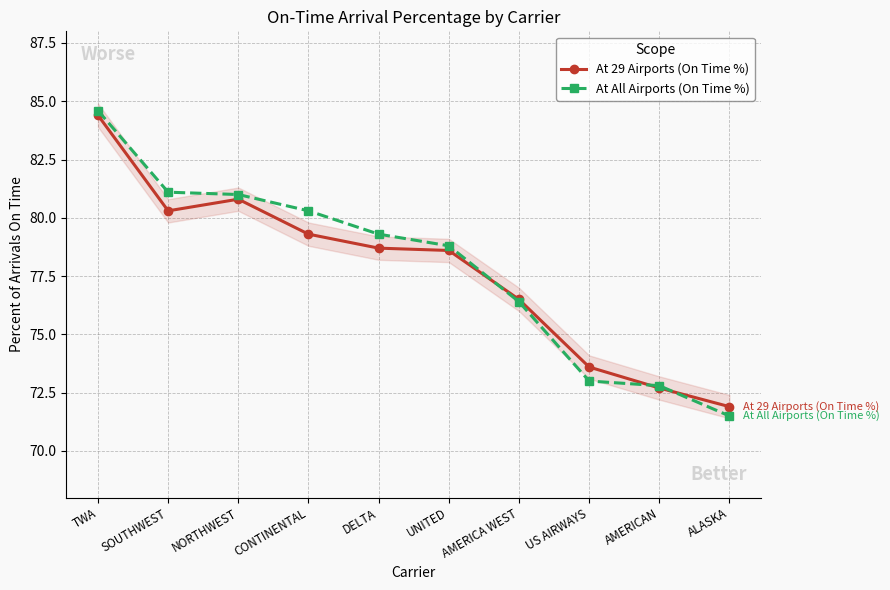

At which category does At 29 Airports (On Time %) reach its first local valley?

SOUTHWEST